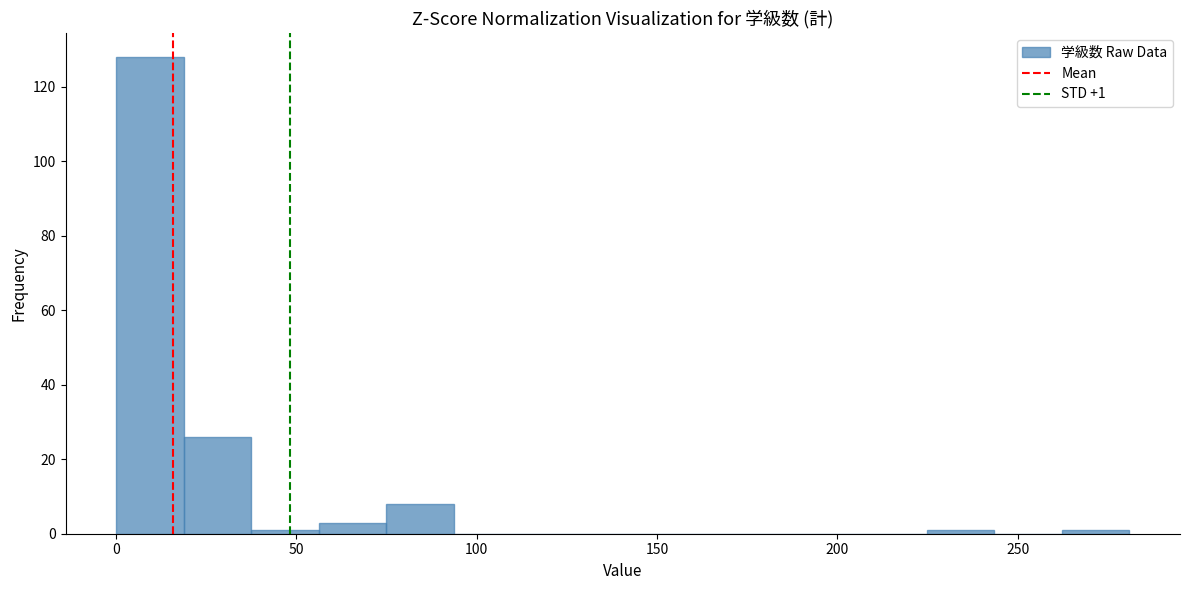

Around what value on the x-axis is the tallest bar? Give the approximate position of its centre, as read against the axis.

10